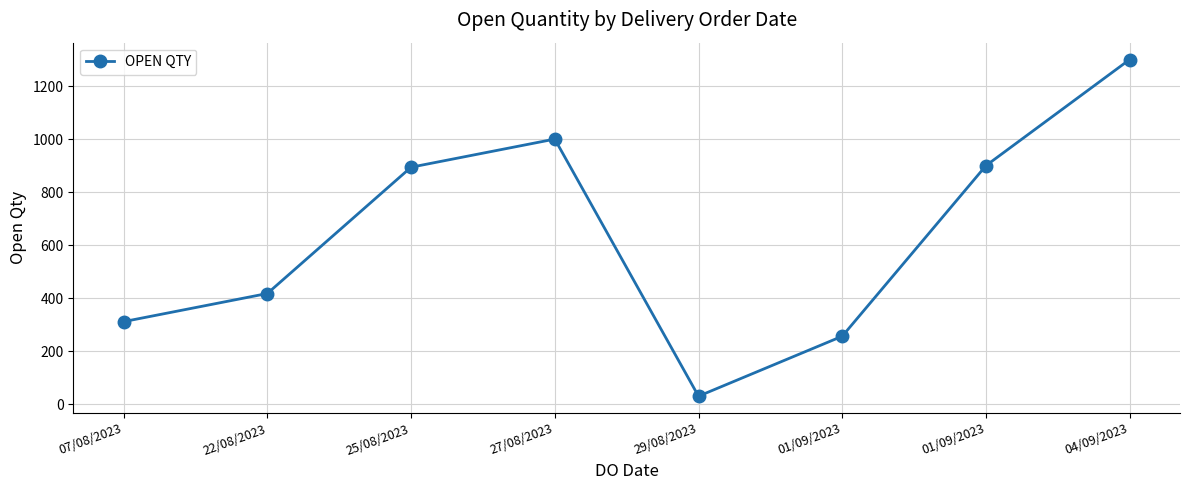

Rank the categories by value from highest to lowest.

04/09/2023, 27/08/2023, 01/09/2023, 25/08/2023, 22/08/2023, 07/08/2023, 01/09/2023, 29/08/2023